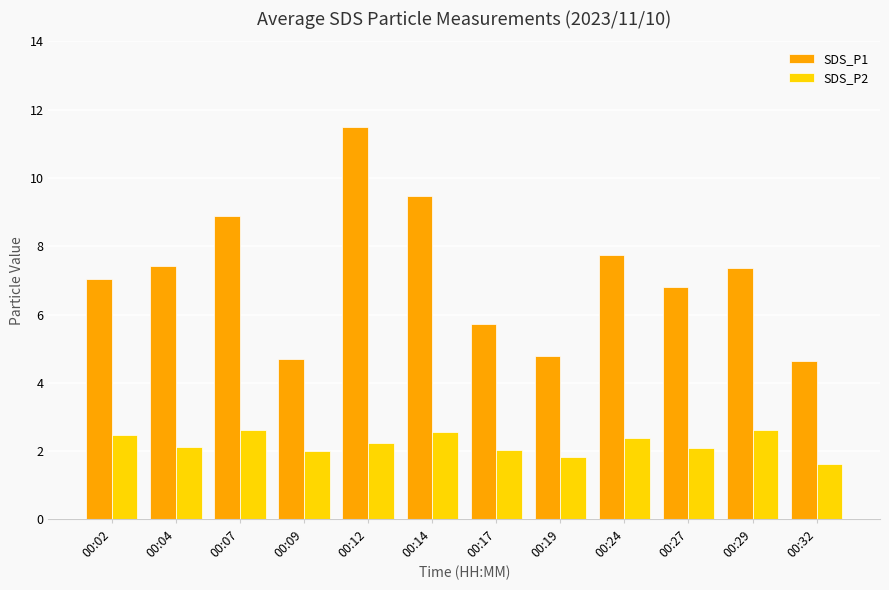

Where is SDS_P1 nearest to the value 8?

00:24